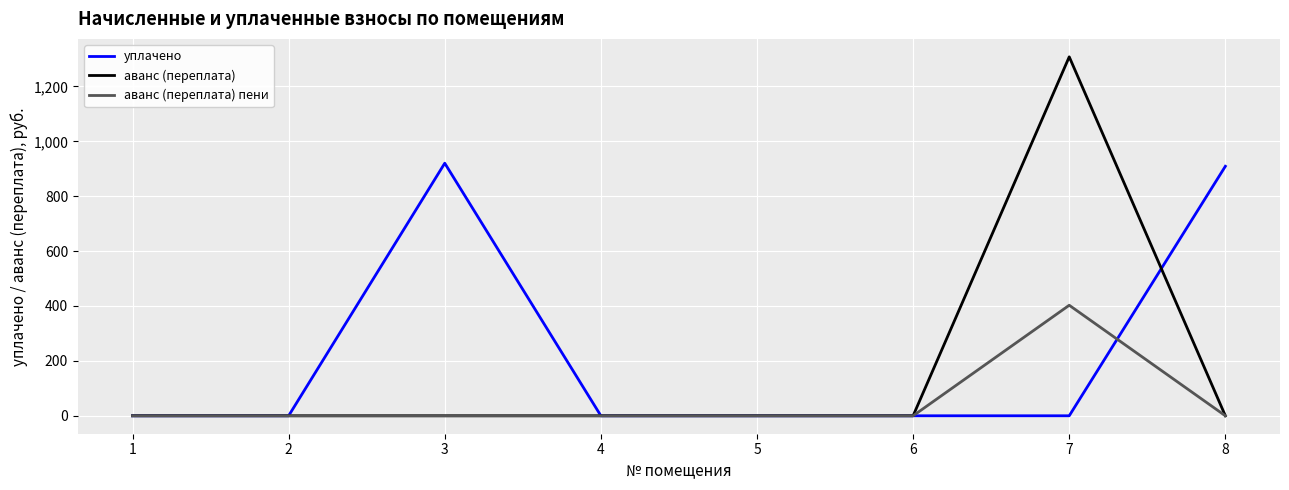

True or false: уплачено and аванс (переплата) пени intersect in this chart.

True